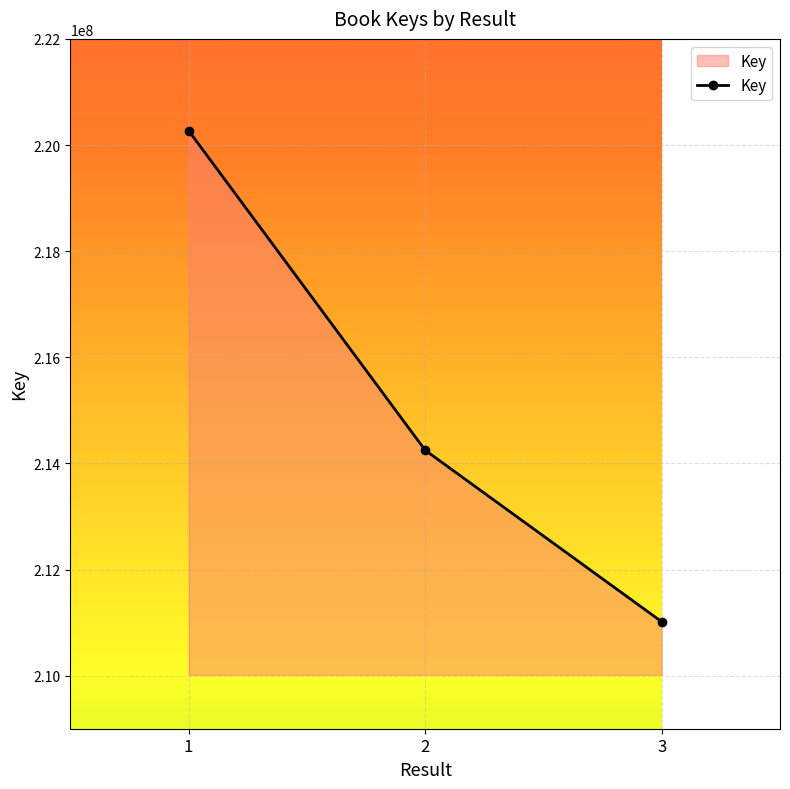

The value at 1 is 47941735. True or false?

False